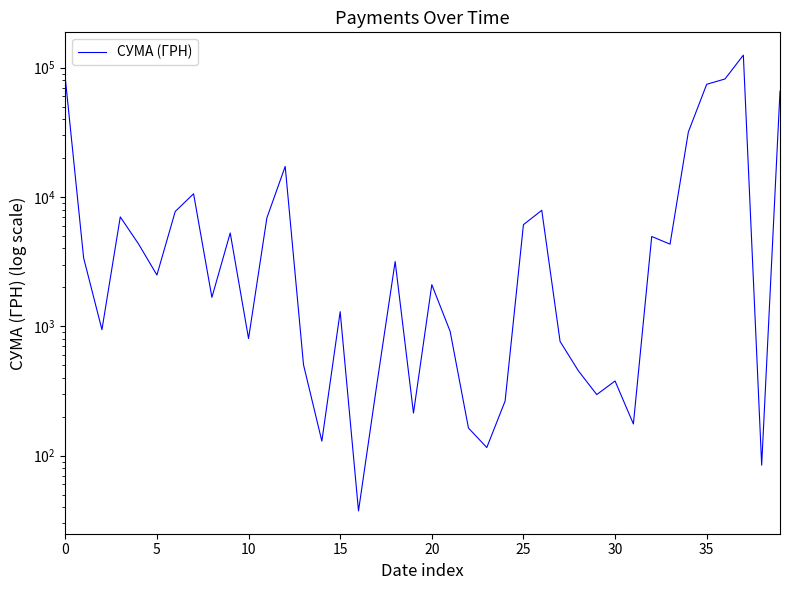

How many interior local valleys (lower than both neighbors) does the data have?

12